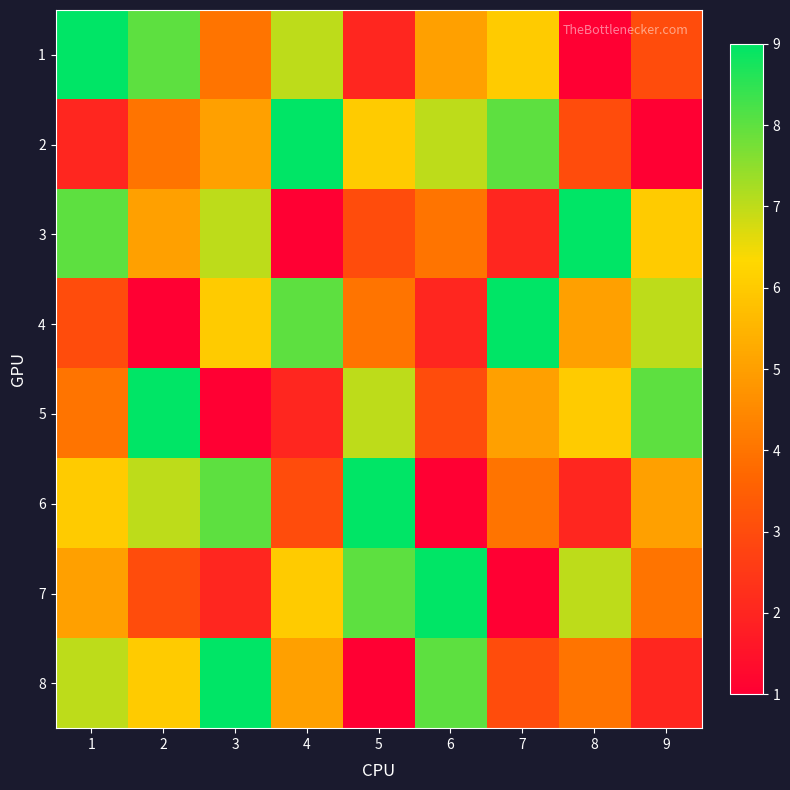

How many distinct data groups are displayed?

8